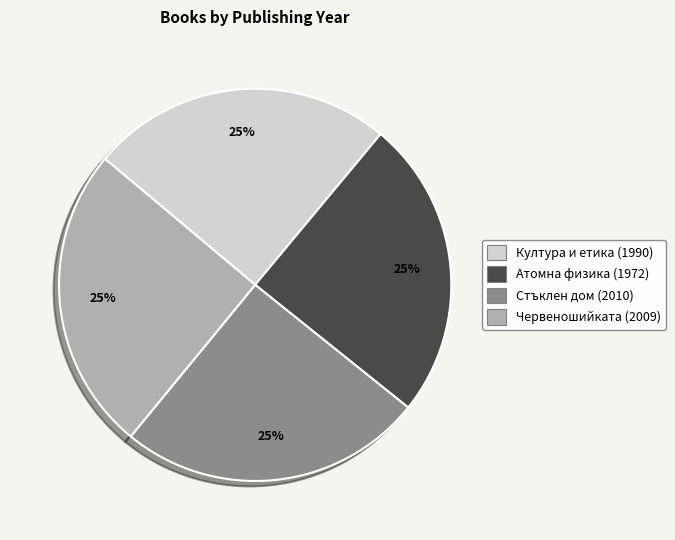

The Стъклен дом (2010) slice represents 12% of the pie. True or false?

False